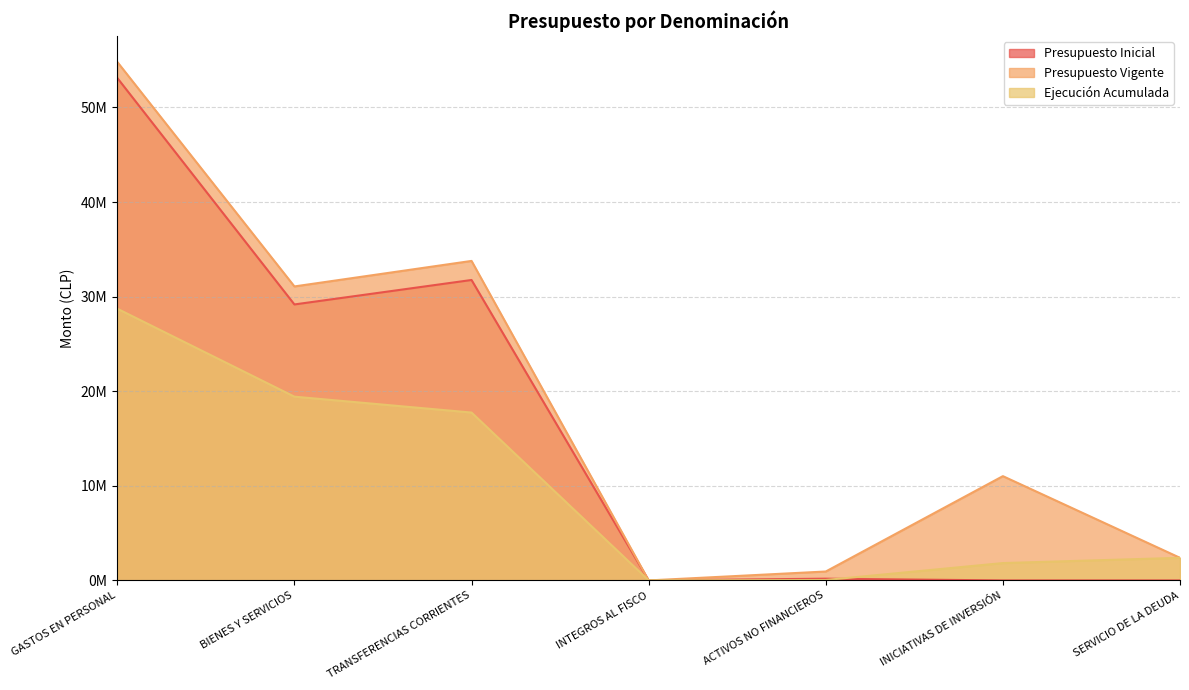

True or false: Presupuesto Vigente and Presupuesto Inicial intersect in this chart.

False